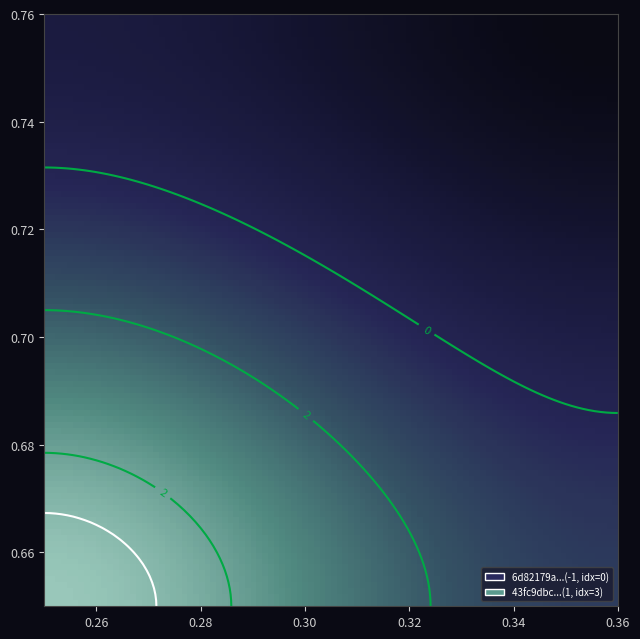

What is the minimum value shown in the chart?

-1